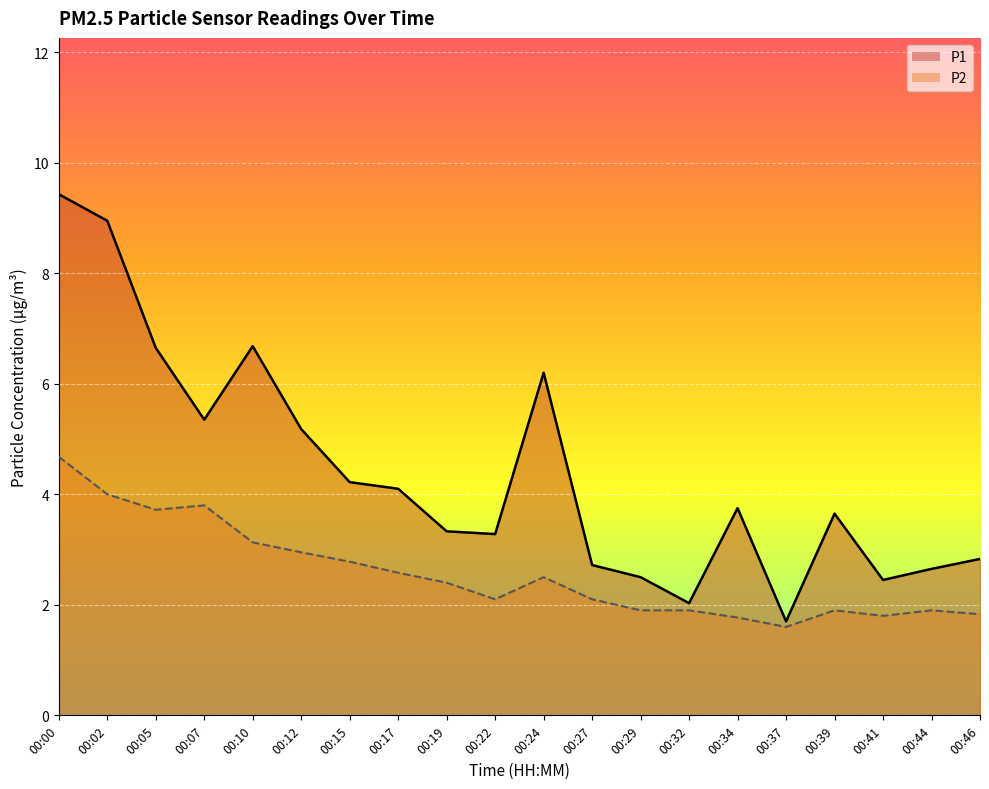

Reading left to right, list all the values displayed in this chart.

P1: 9.4	8.9	6.7	5.3	6.7	5.2	4.2	4.1	3.3	3.3	6.2	2.7	2.5	2.0	3.8	1.7	3.6	2.5	2.6	2.8
P2: 4.7	4.0	3.7	3.8	3.1	3.0	2.8	2.6	2.4	2.1	2.5	2.1	1.9	1.9	1.8	1.6	1.9	1.8	1.9	1.8